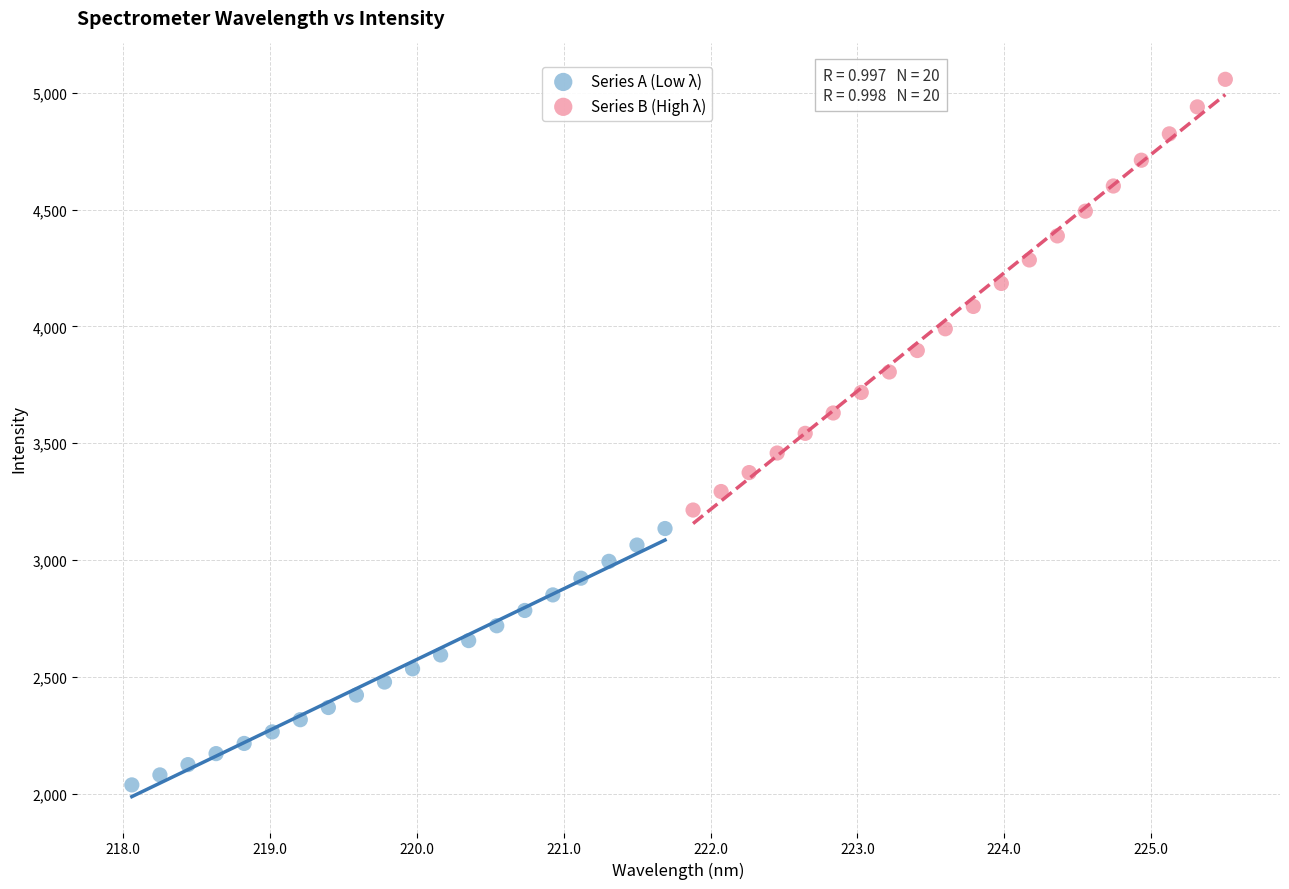

Which series contains the highest Y value?

Series B (High λ)